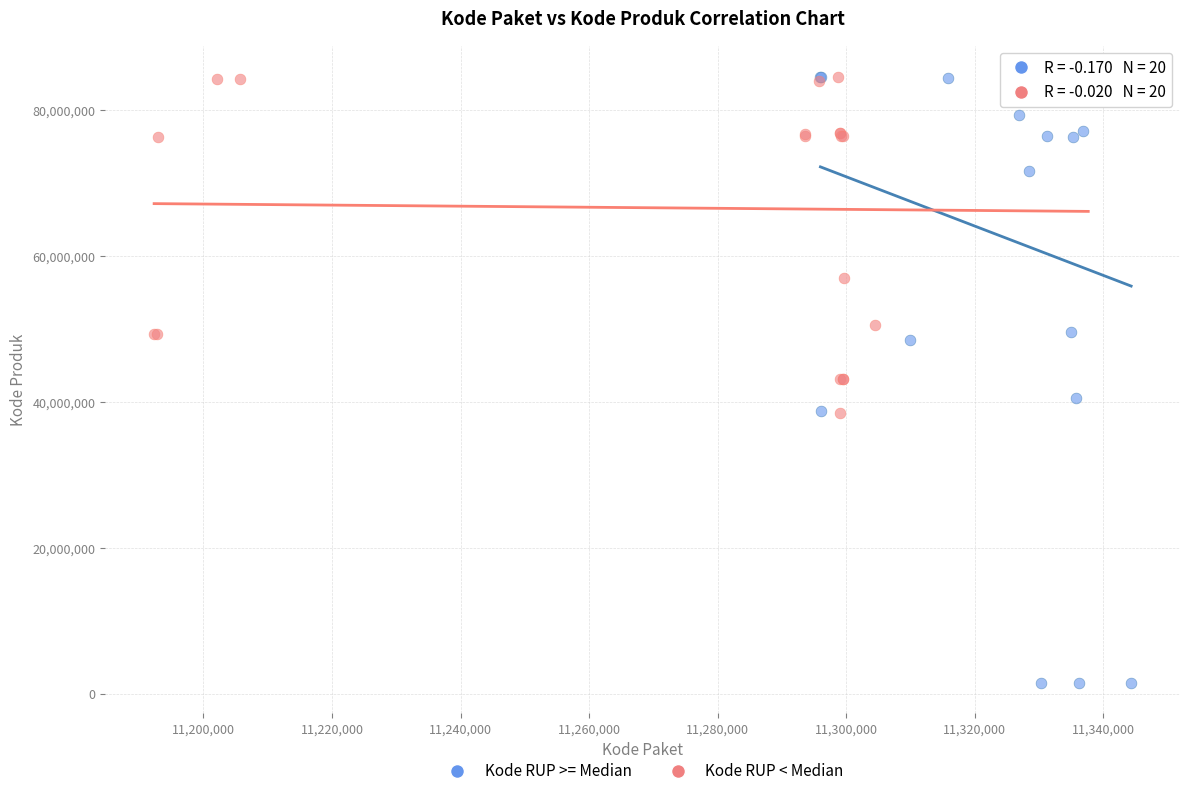

Which series has the largest Y range (max minus min)?

Kode RUP >= Median